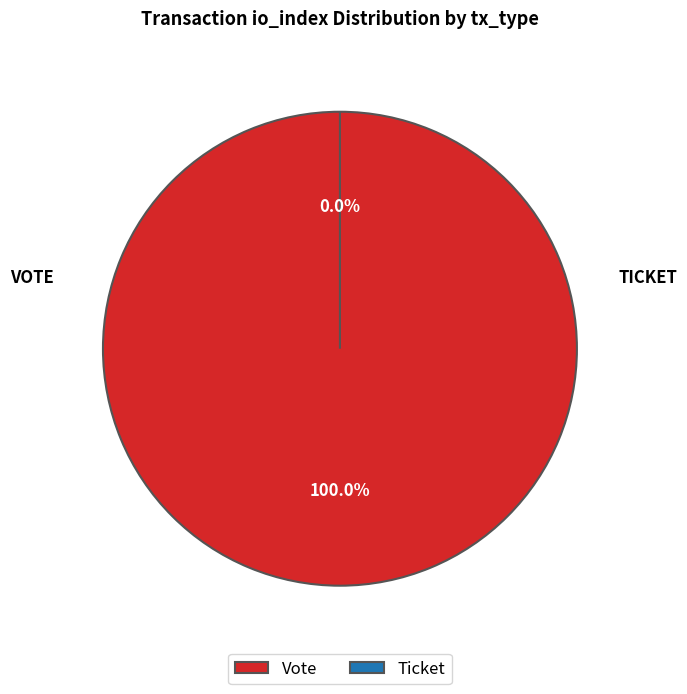

Combined, what portion of the pie is Ticket and Vote?

100.0%